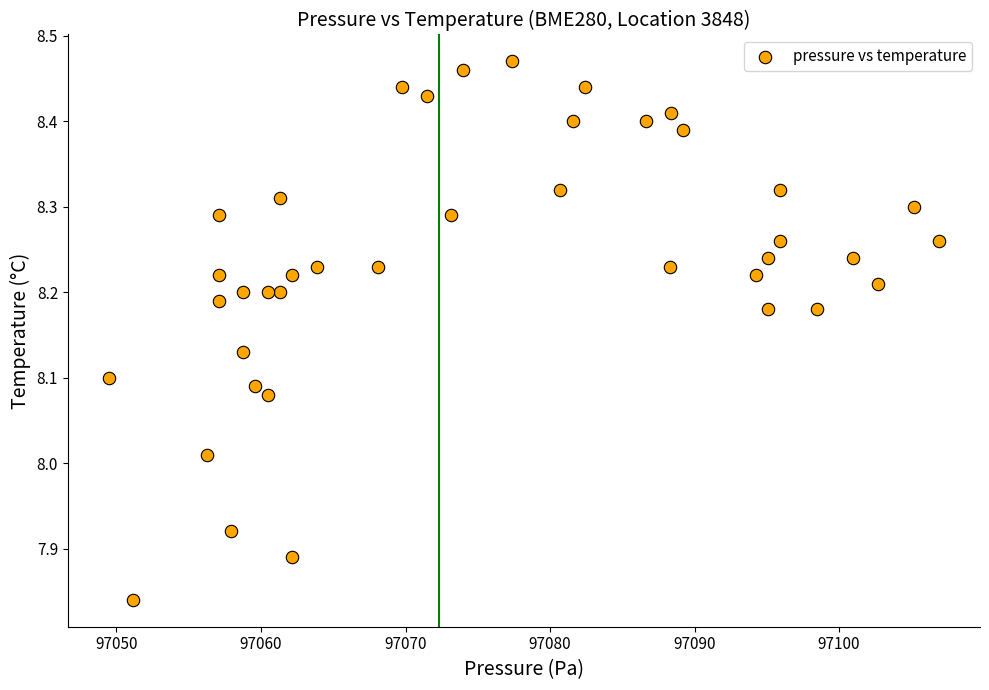

What is the range of X values (max minus min)?

57.4